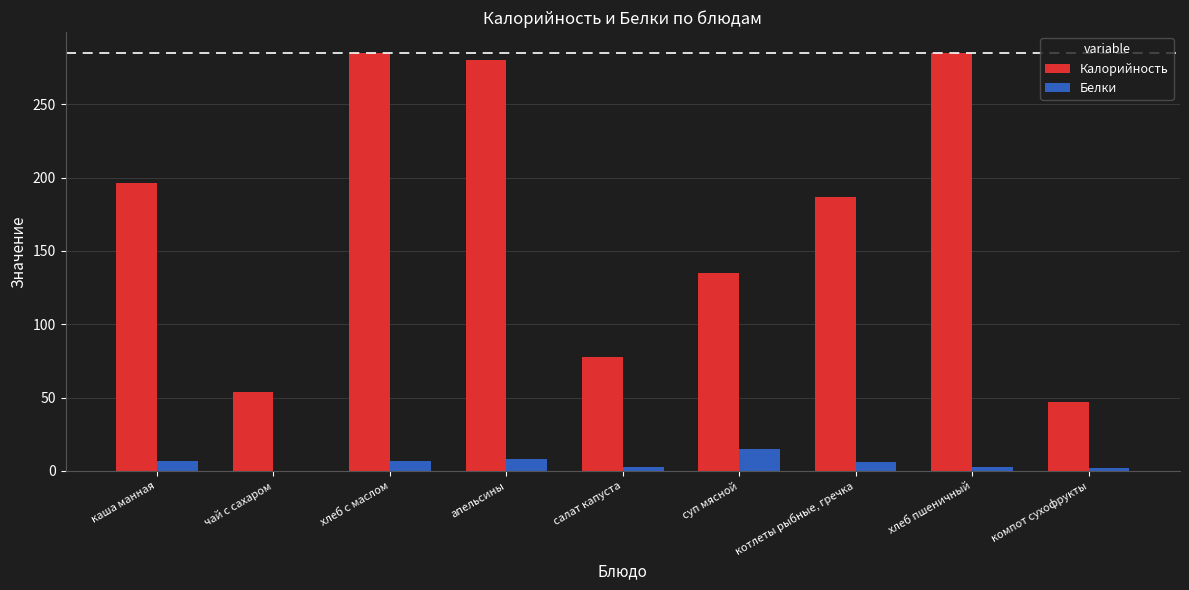

Between каша манная and хлеб с маслом, which series saw the biggest shift?

Калорийность